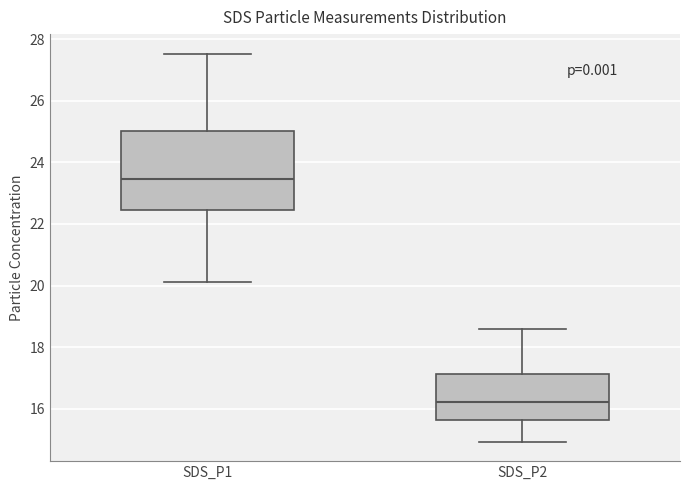

Reading left to right, read every box against the y-axis: the position of its median line, the range the box covers, and the ends of its whiskers. The values are not printed on the chart, so give them approximately, as read against the axis.

SDS_P1: median 23.4, box 22.4 to 25.0, whiskers 20.2 to 27.6
SDS_P2: median 16.2, box 15.6 to 17.2, whiskers 15.0 to 18.6